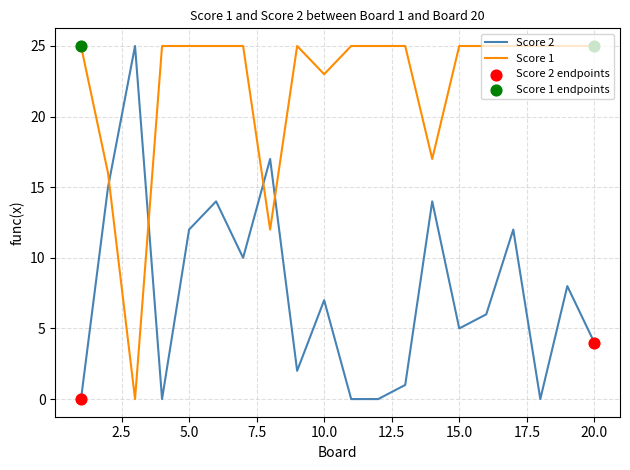

Which series has the largest total across all categories?

Score 1